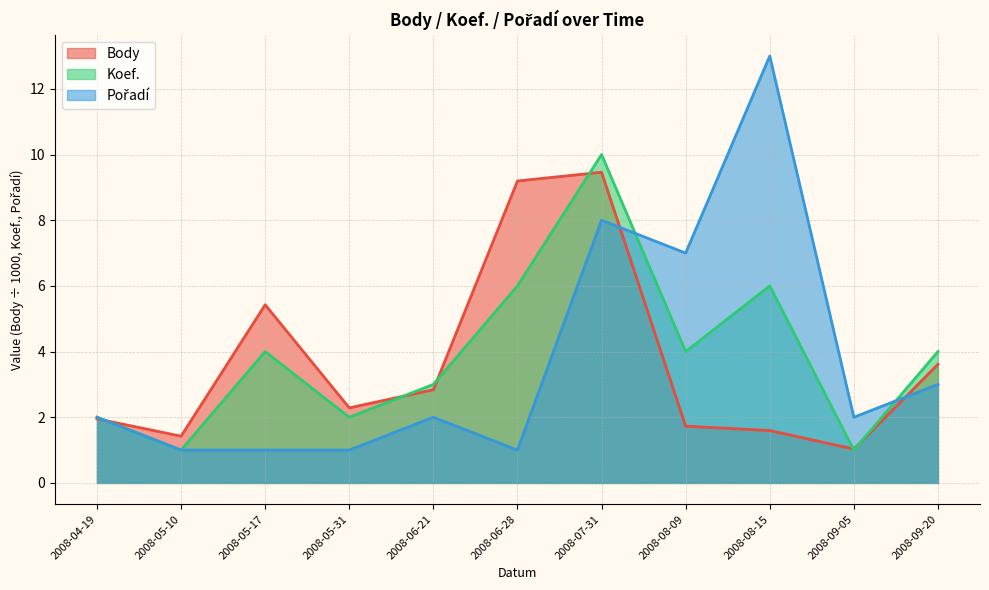

What is the sum of all Koef. values?

43.0